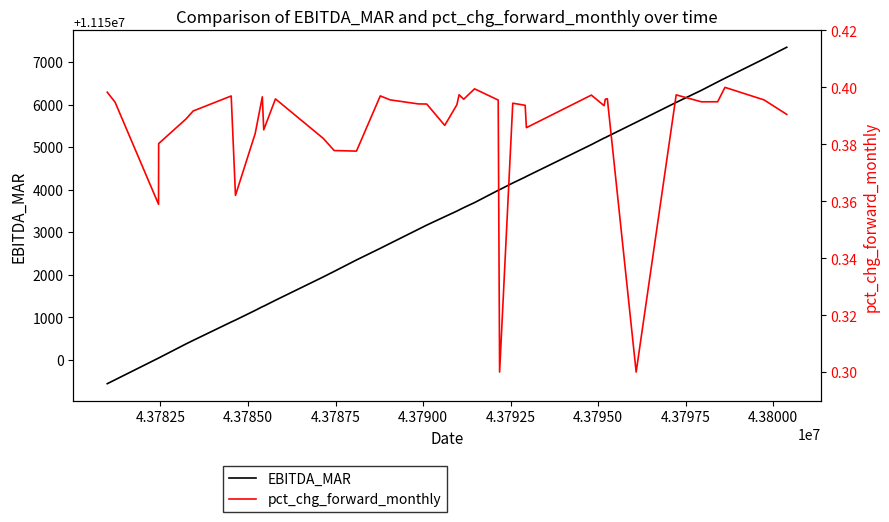

What is the lowest value of the EBITDA_MAR series?

11149433